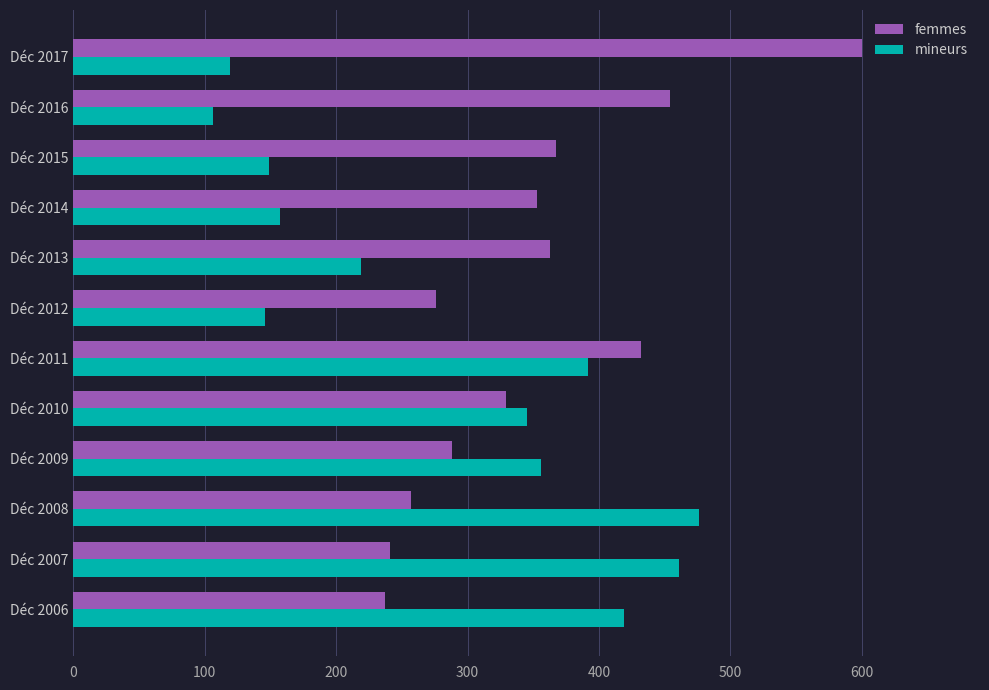

Read the femmes value at Déc 2007.

241